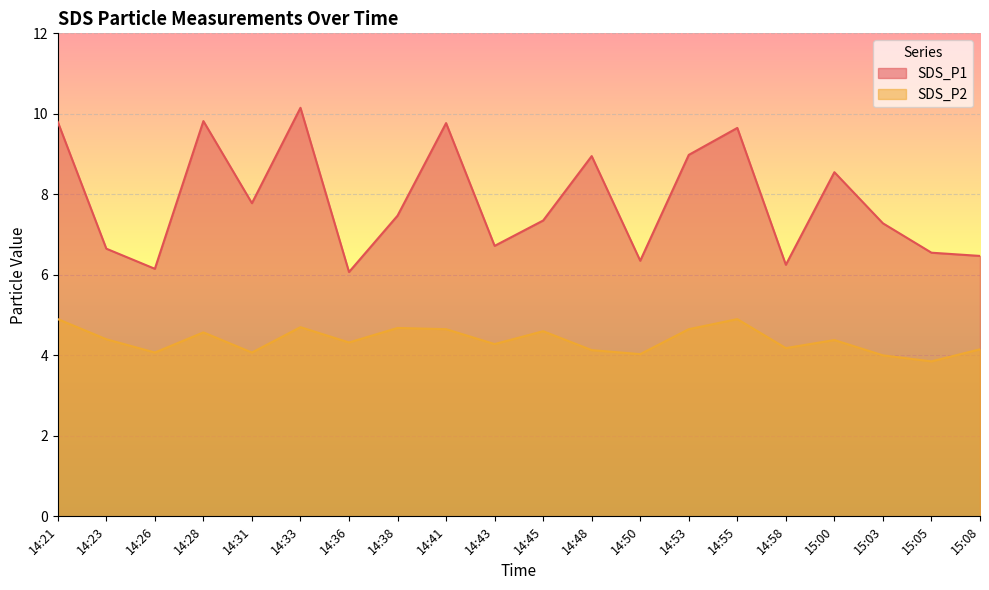

Rank the series by their maximum value, from lowest to highest.

SDS_P2, SDS_P1